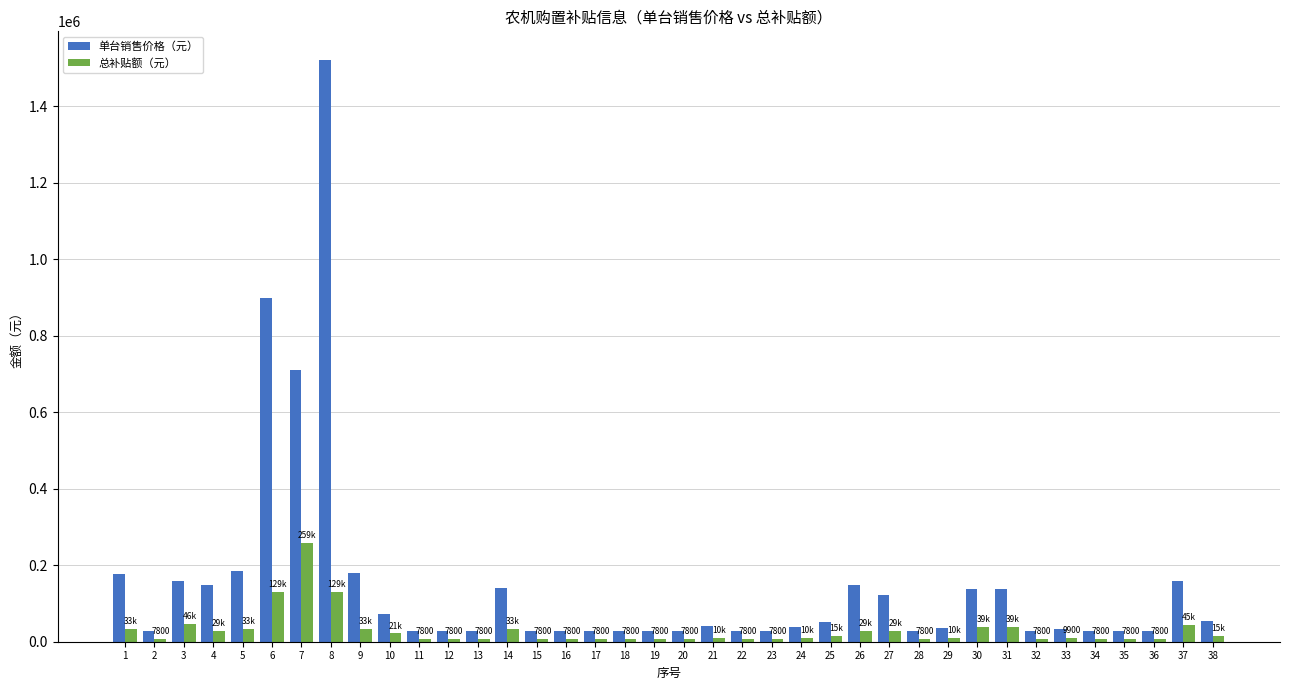

Rank the series by their maximum value, from lowest to highest.

总补贴额（元）, 单台销售价格（元）